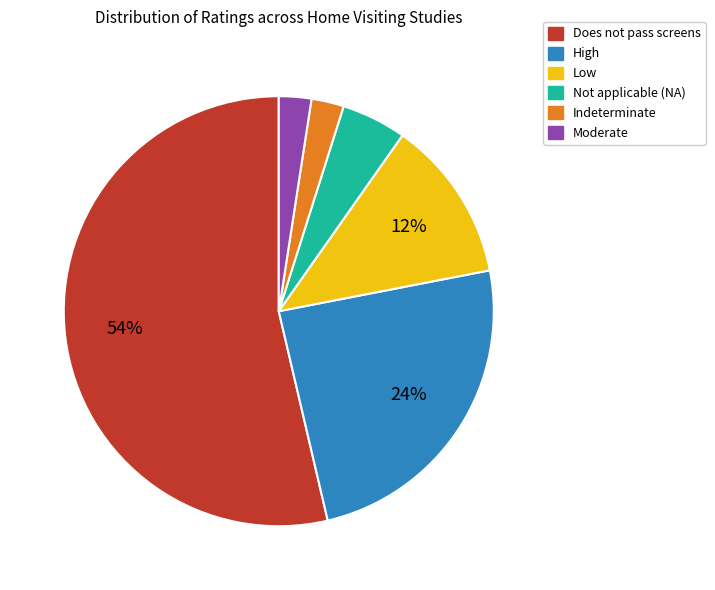

Does Does not pass screens represent more than half of the total?

Yes